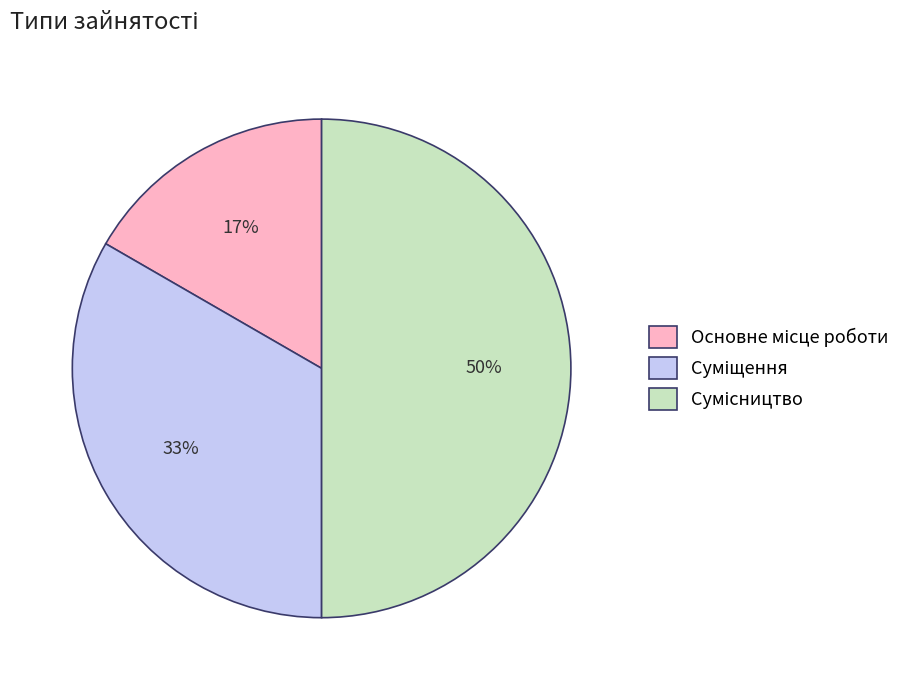

To the nearest percent, what is the difference between the largest and smallest slice percentages?

33%